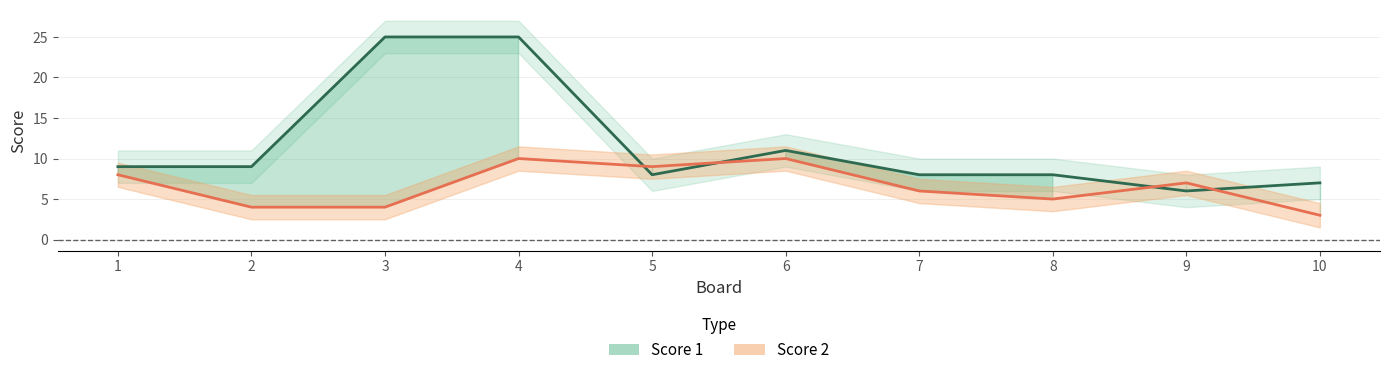

Is it true that Score 1 equals 7 at 10?

True